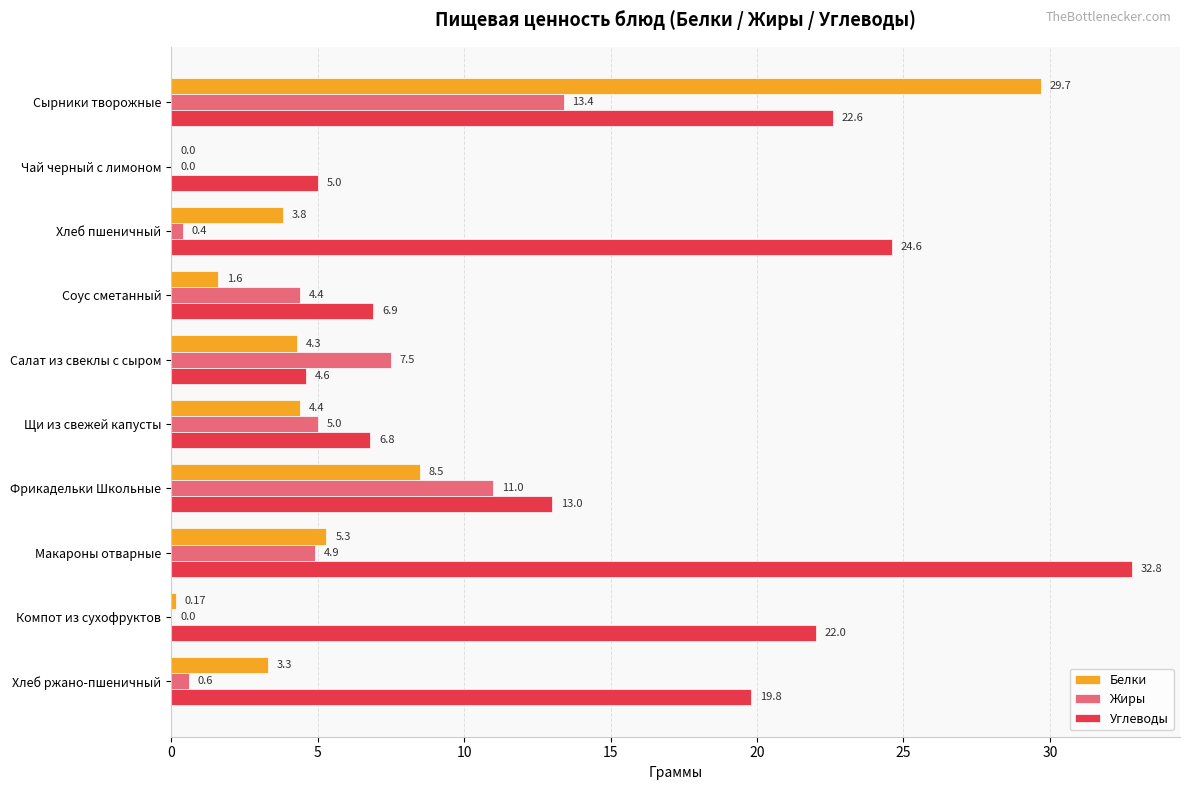

At which category is the sum across all series the highest?

Сырники творожные